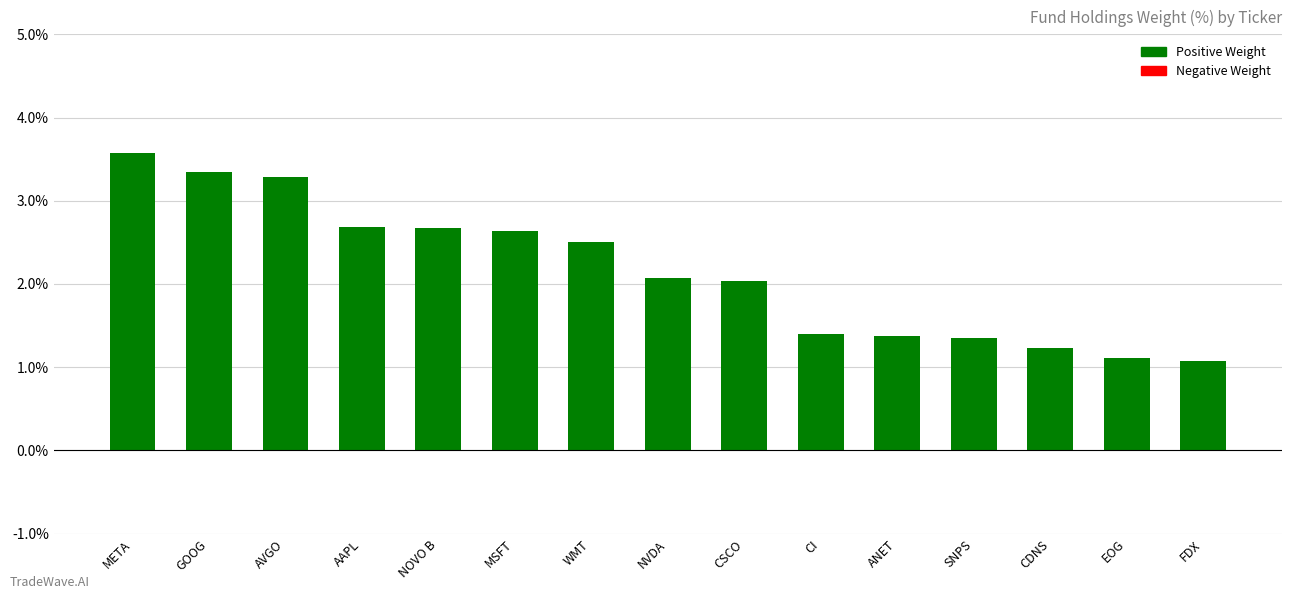

What value does the data have at CSCO?

2.0